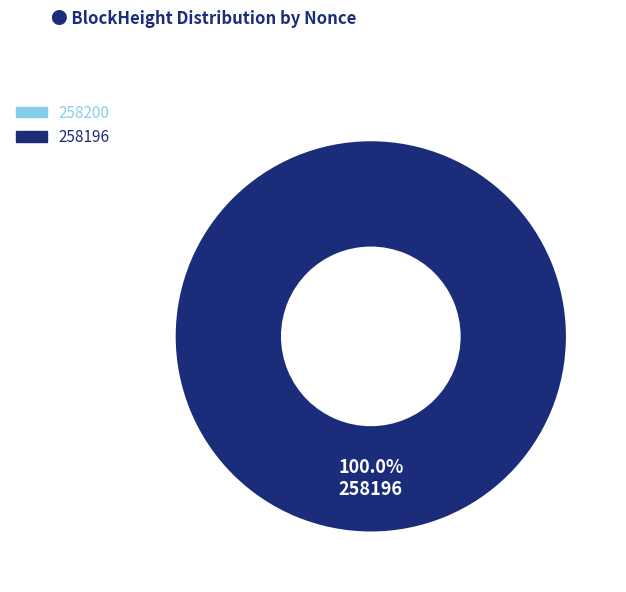

What percentage is the 258196 slice, to the nearest percent?

100%